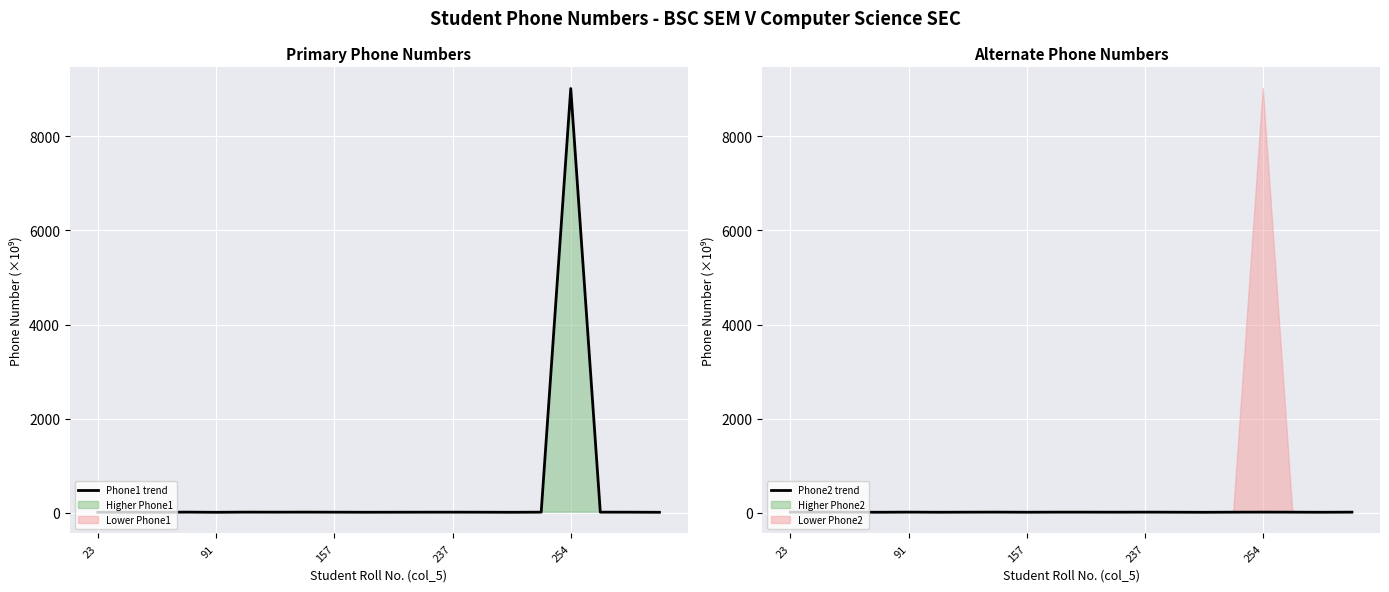

Which series ends up on top after the final intersection of Phone1 (primary) and Phone2 (primary)?

Phone2 (primary)